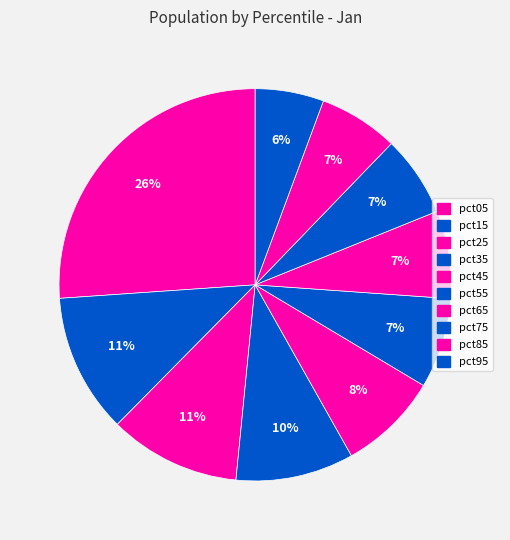

How many slices are in this pie chart?

10